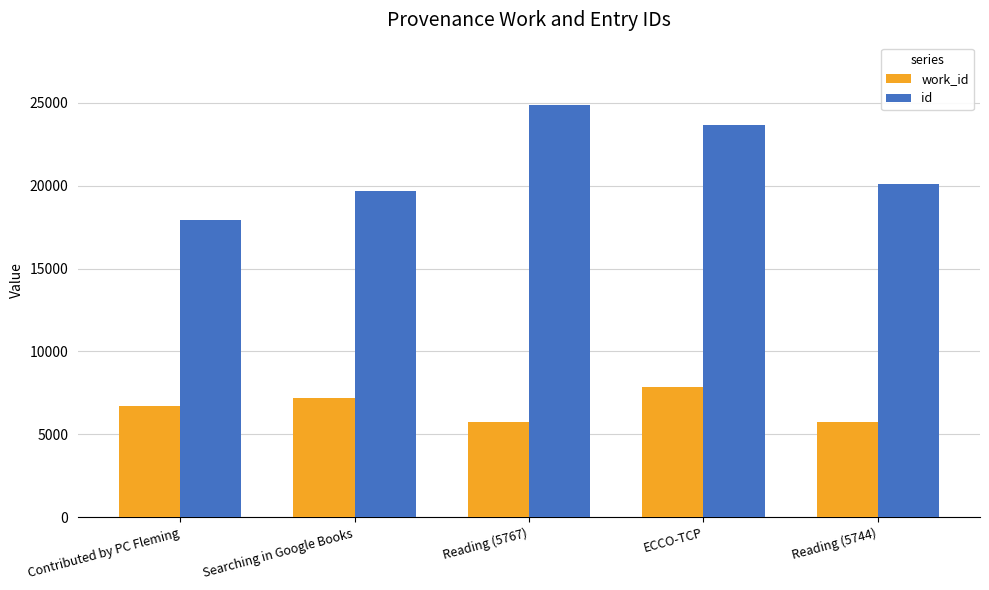

At how many categories does at least one series exceed 11303?

5